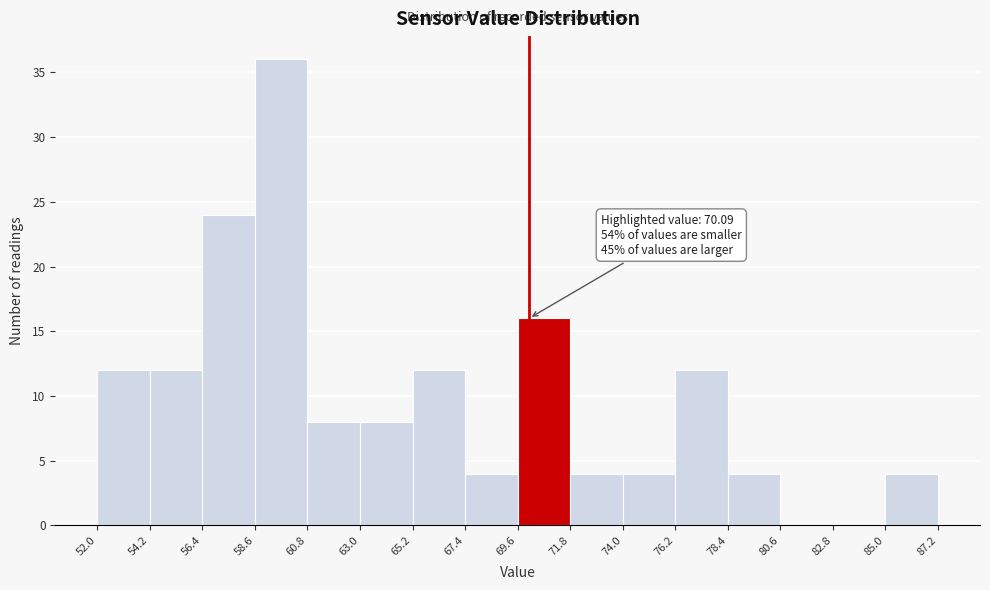

Which range on the x-axis has the tallest bar?

58.6 to 60.8